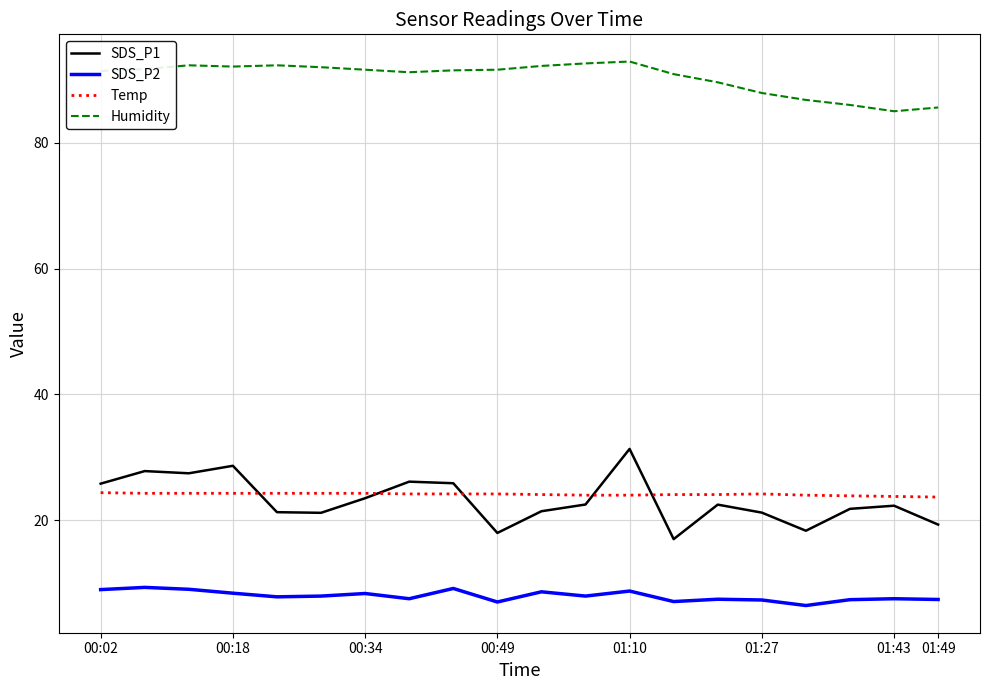

What are all the series names shown in the legend?

SDS_P1, SDS_P2, Temp, Humidity